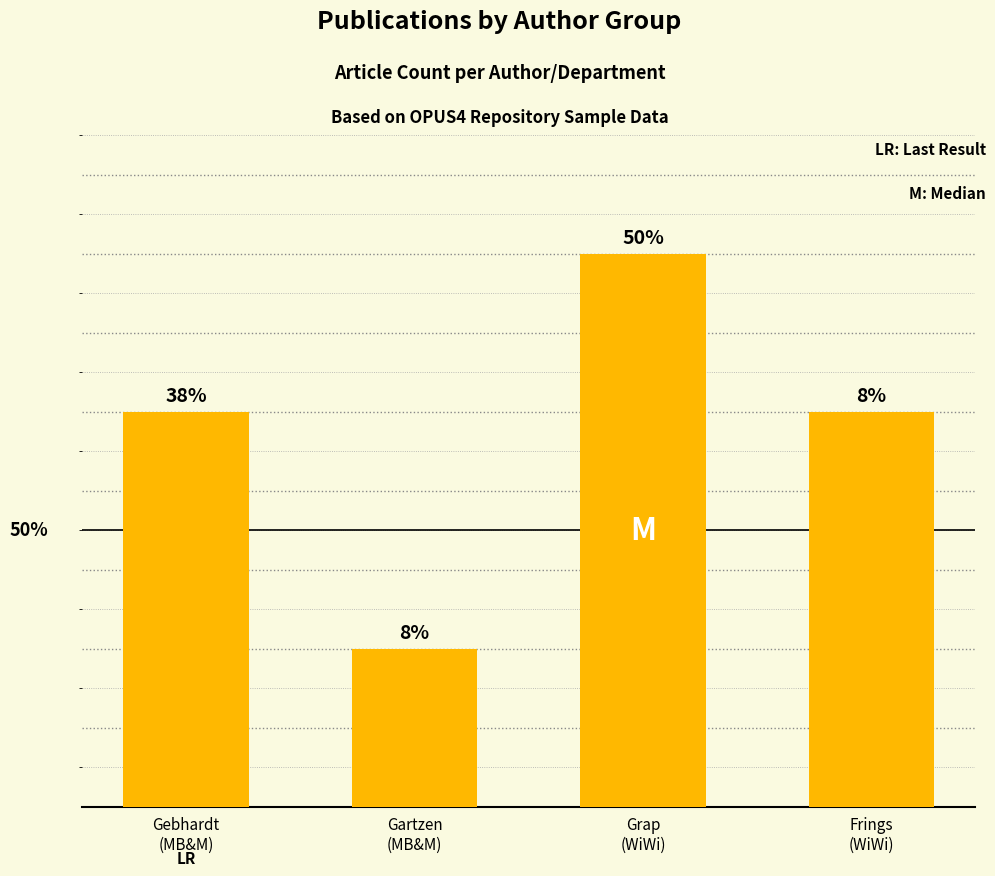

Are the bars horizontal?

No